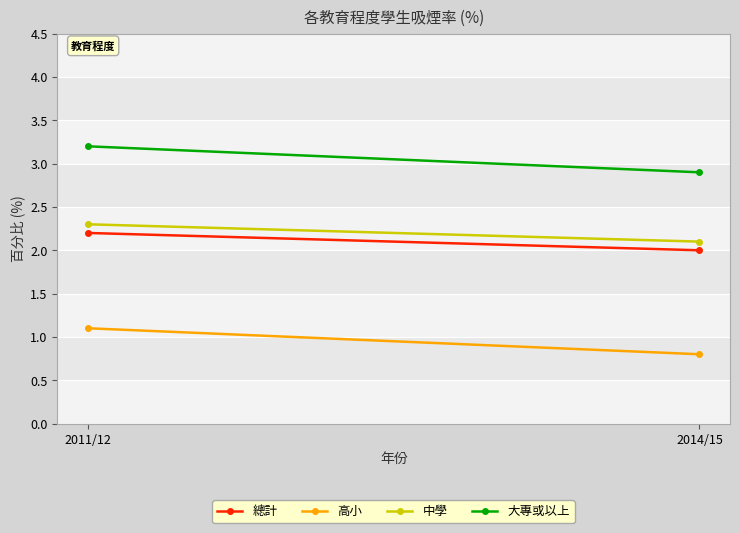

Count the 大專或以上 values in the range 2 to 3.

1